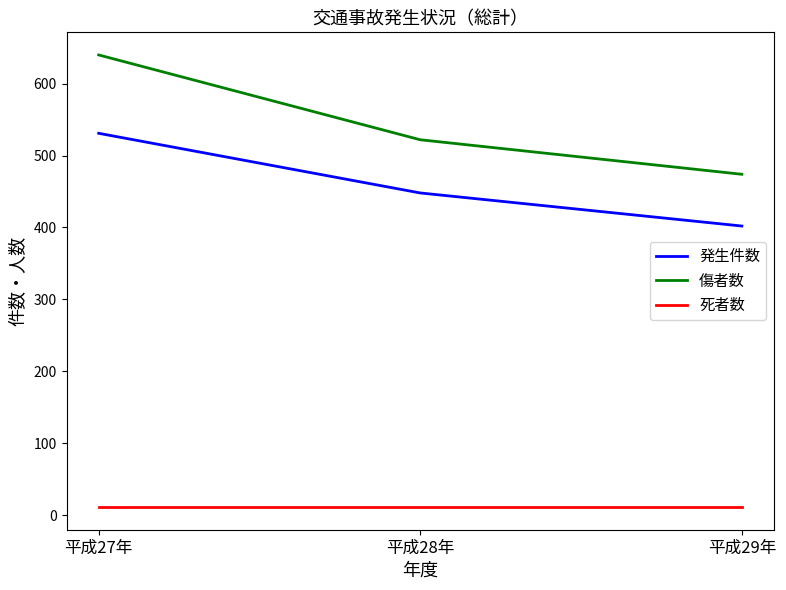

What is the total value across all series at 平成28年?

981